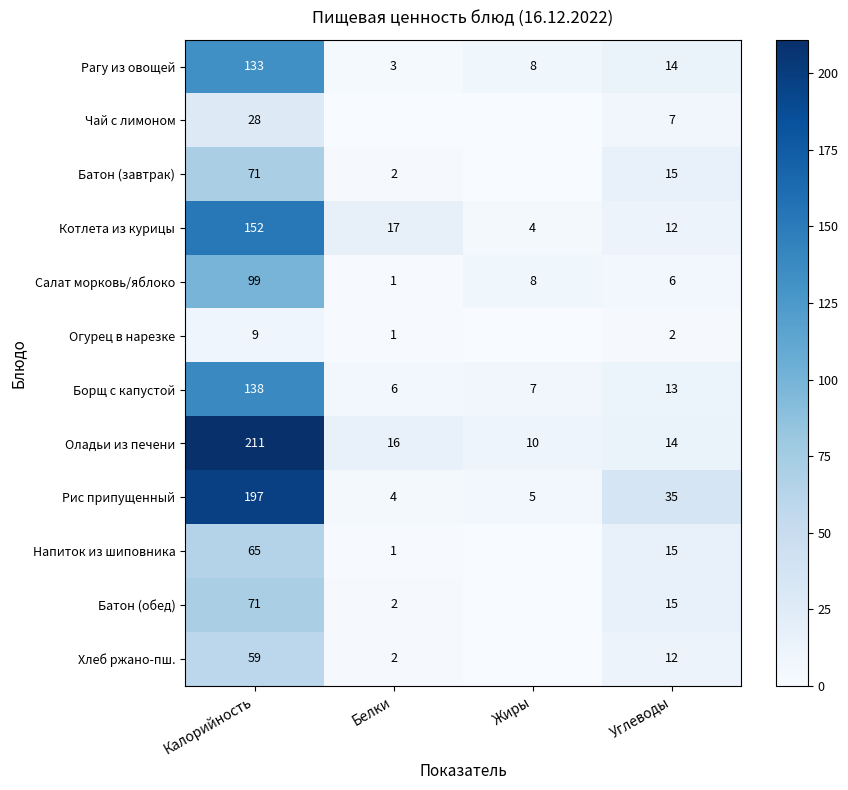

How many values in the Котлета из курицы series are below 17?

2